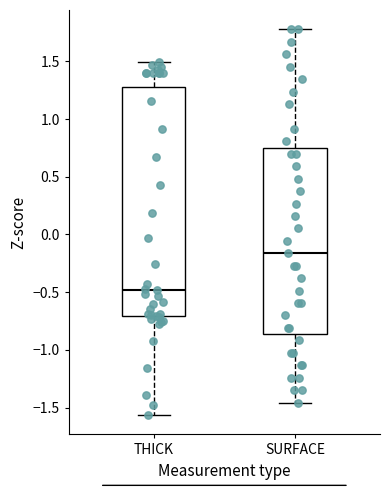

Where does the upper whisker of the box for THICK end on the y-axis? The values are not printed on the chart, so give them approximately, as read against the axis.

1.50